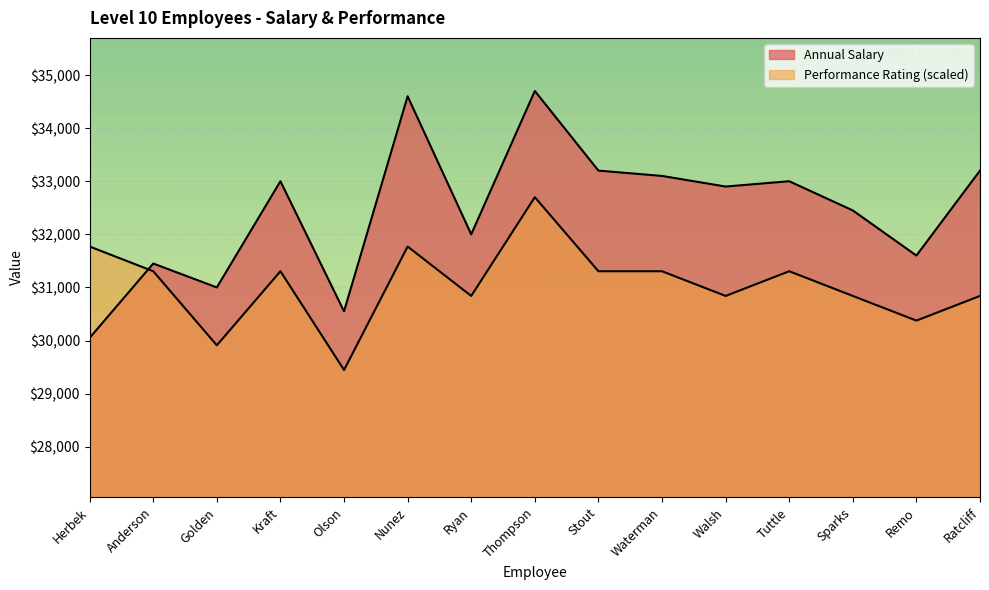

Is it true that Annual Salary equals 7362 at Walsh?

False